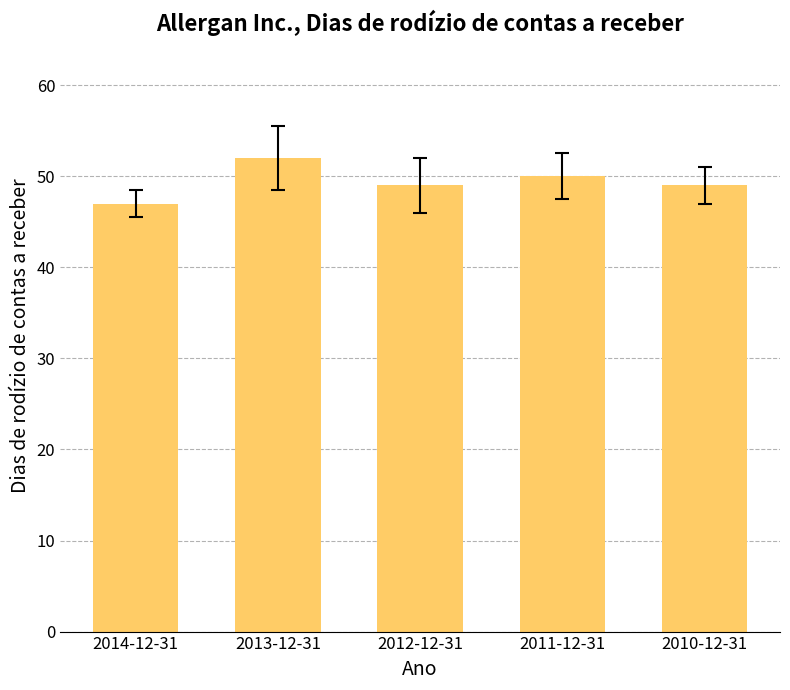

Reading right to left, what are all the values shown in this chart?

49	50	49	52	47